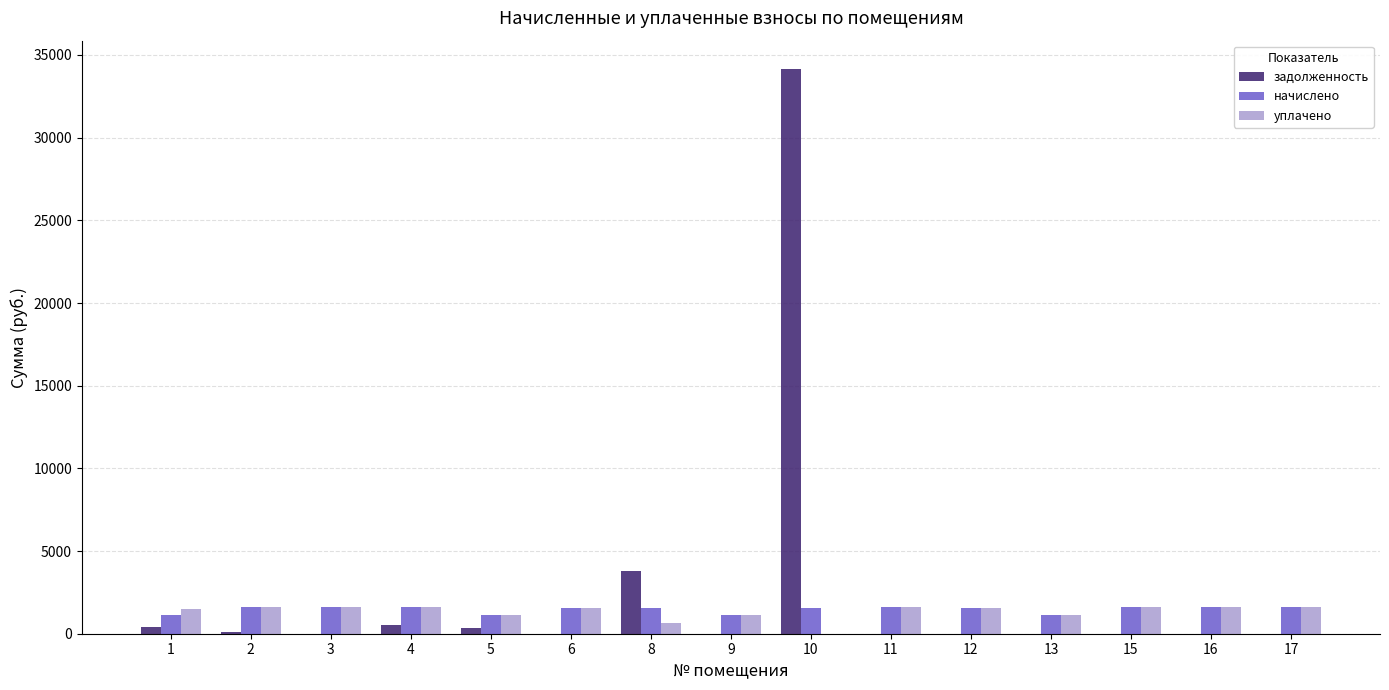

Is the value of начислено at 3 greater than the value of задолженность at 5?

Yes